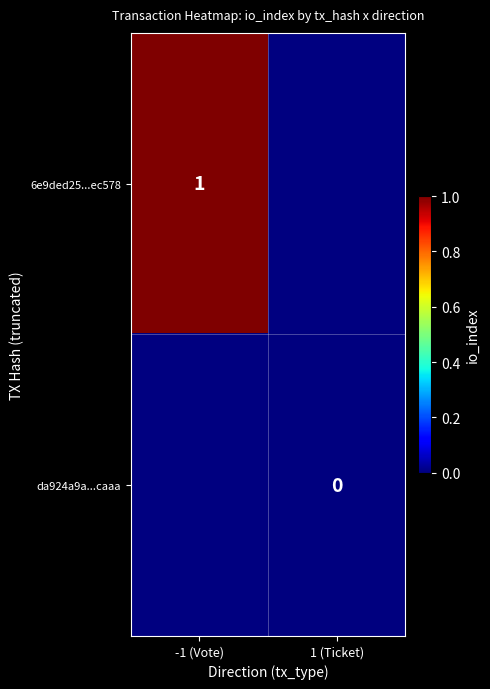

True or false: 6e9ded25...ec578 has a value of 1 at -1 (Vote).

True